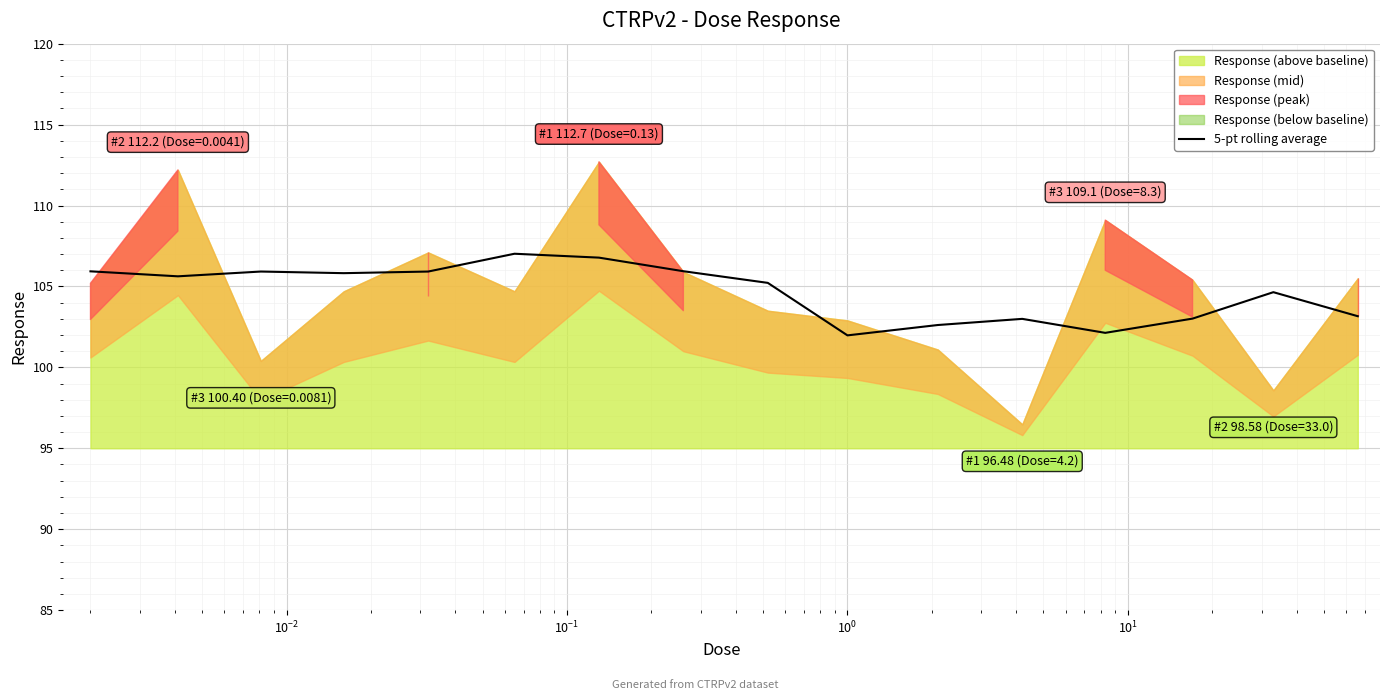

How many interior local peaks (higher than both neighbors) does the data have?

4